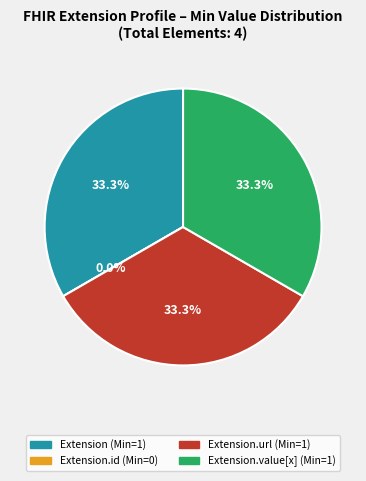

To the nearest percent, what is the combined percentage of Extension.id and Extension.value[x]?

33%